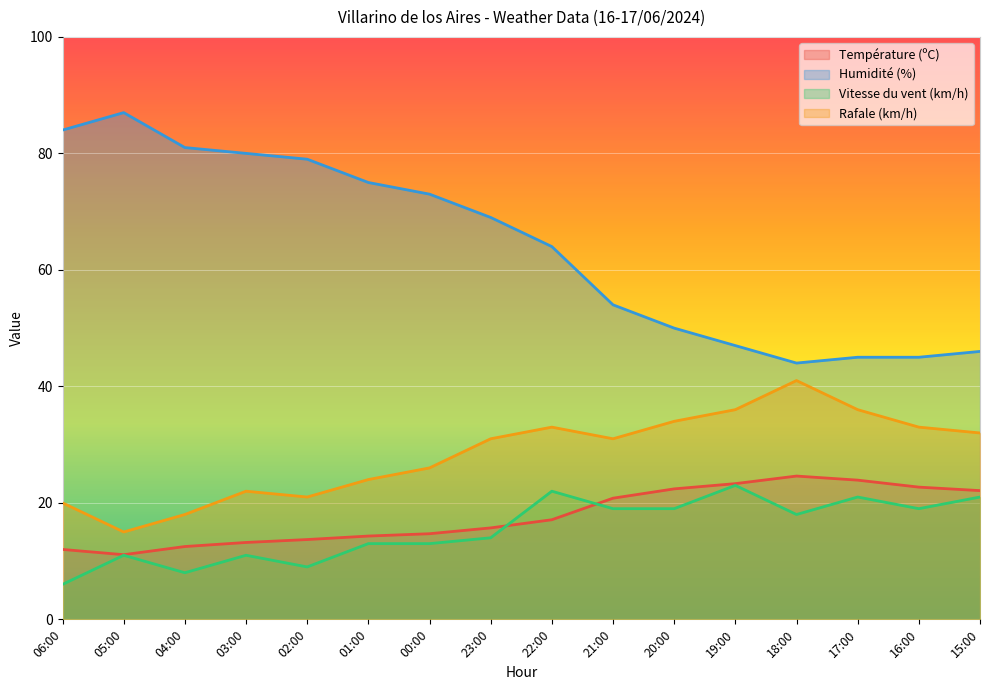

Which category has the highest value across all series?

05:00